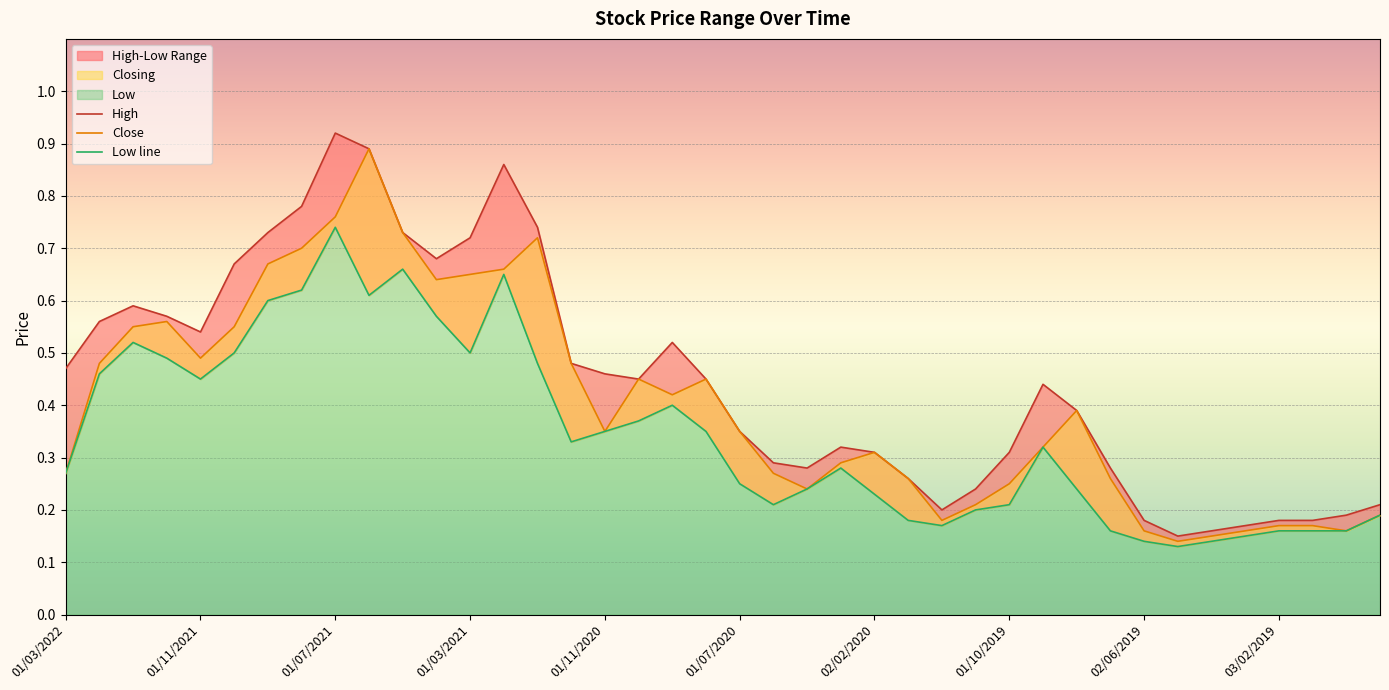

Rank the series at 01/02/2021 from highest to lowest value.

High, Closing, Low